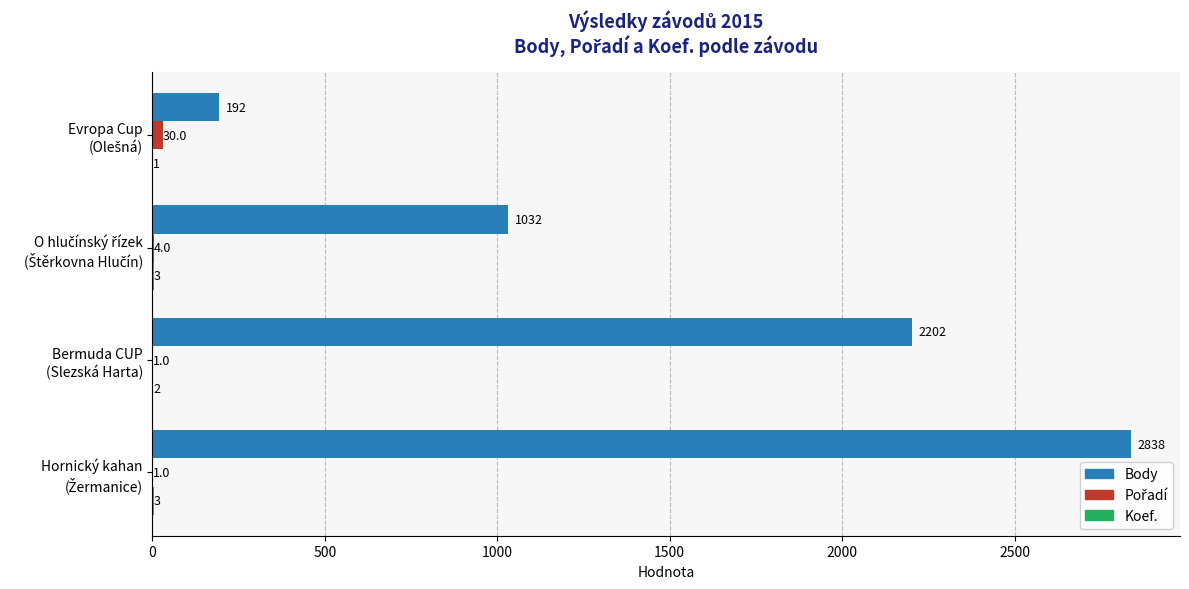

Which series has the largest total across all categories?

Body